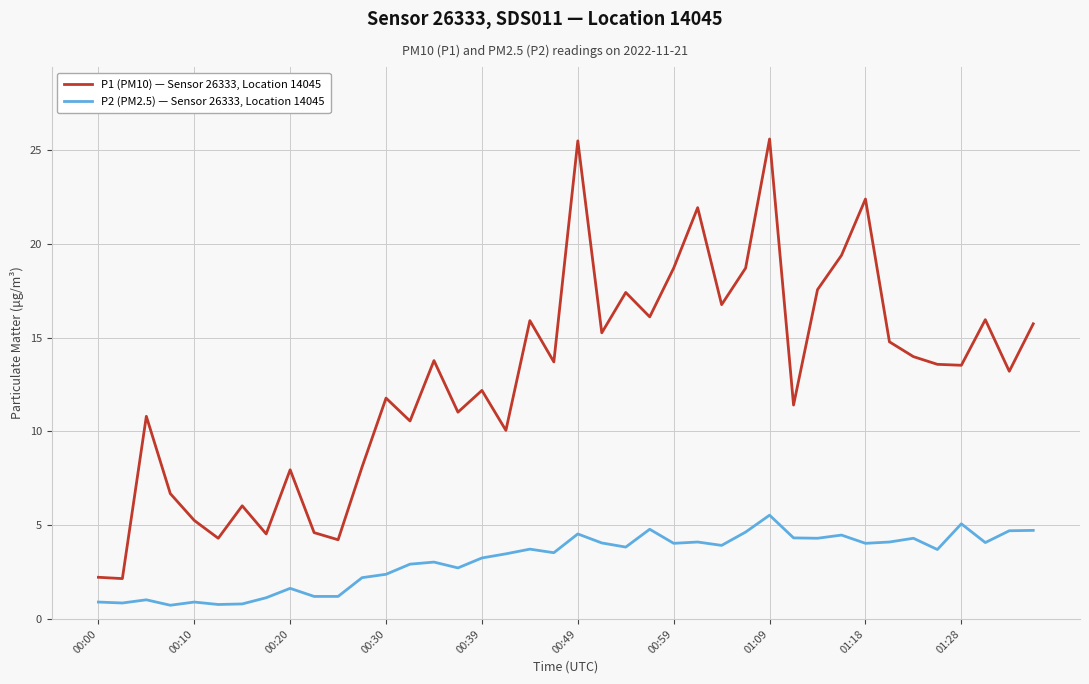

What is the difference between the maximum and minimum values in the P2 (PM2.5) — Sensor 26333, Location 14045 series?

4.8